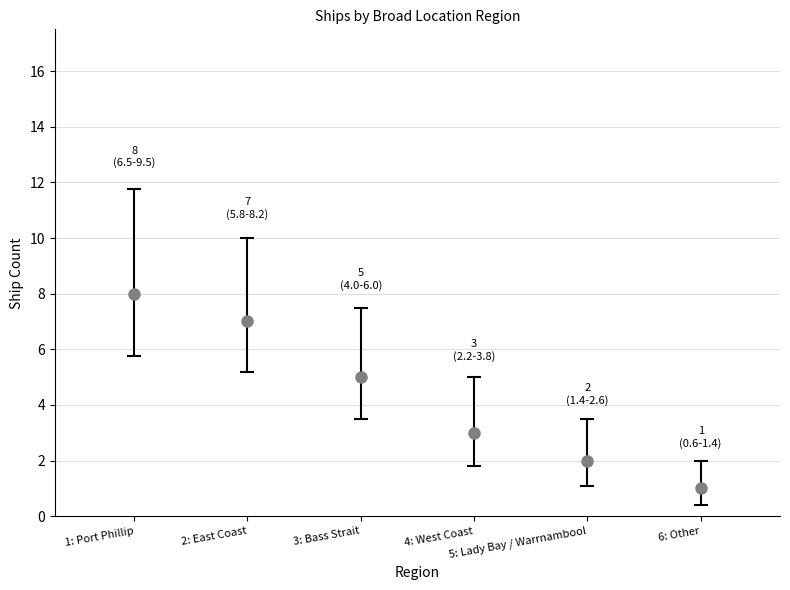

At which label does the data first exceed 5?

Port Phillip